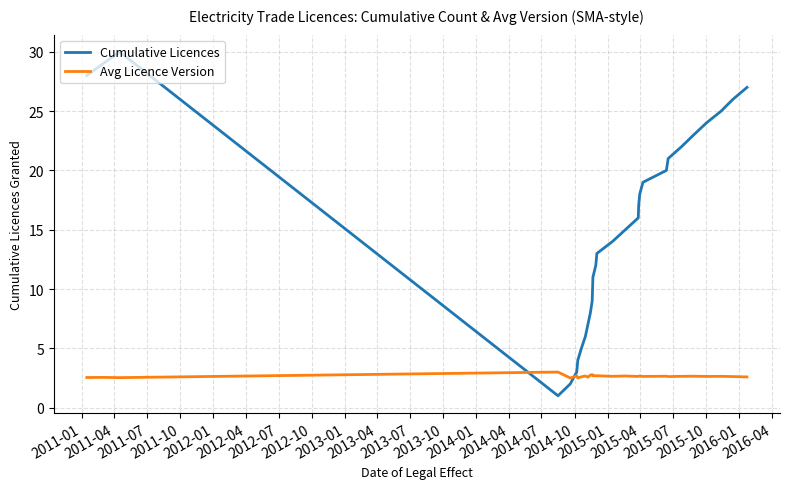

How many intersections are there between Avg Licence Version and Cumulative Licences?

2